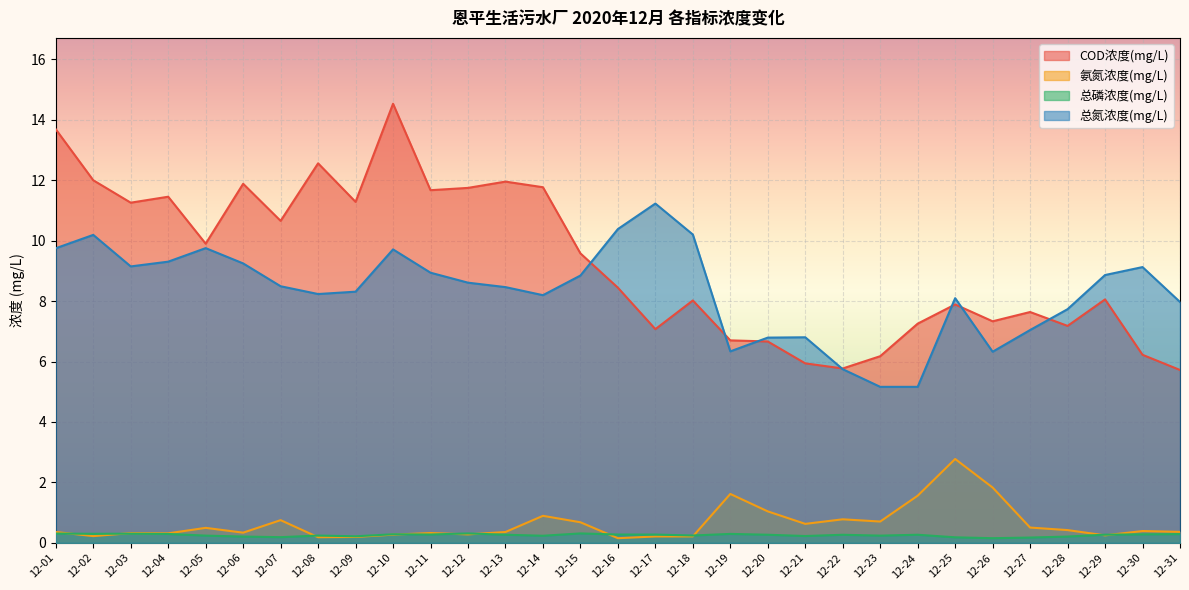

What is the maximum value shown in the chart?

14.5